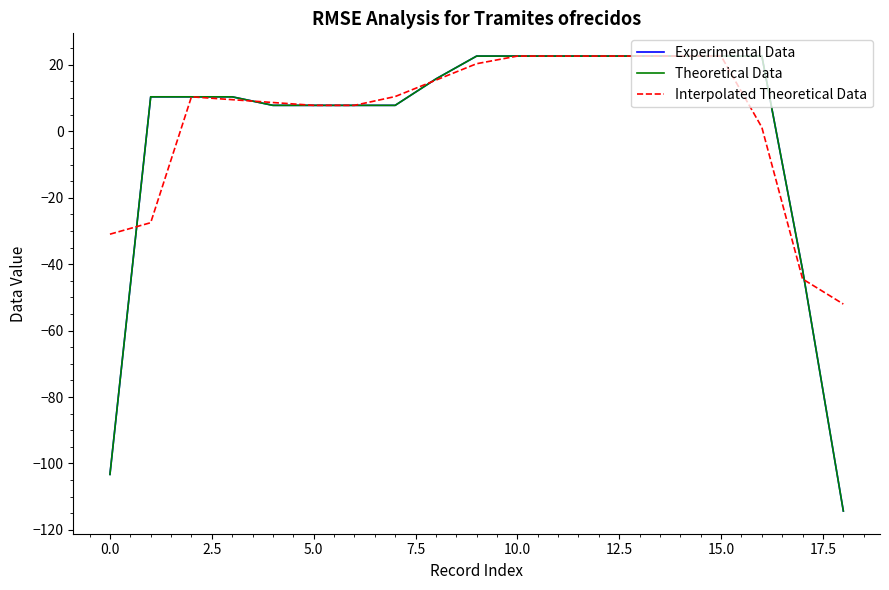

Does the chart have visible grid lines?

No